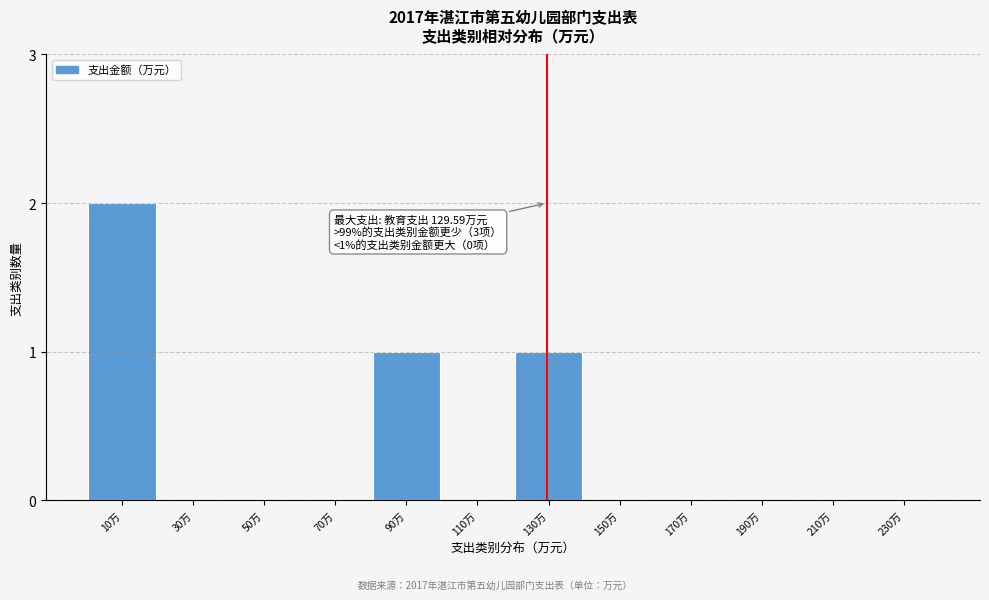

Reading right to left, extract all data points from this chart.

230万=0	210万=0	190万=0	170万=0	150万=0	130万=1	110万=0	90万=1	70万=0	50万=0	30万=0	10万=2